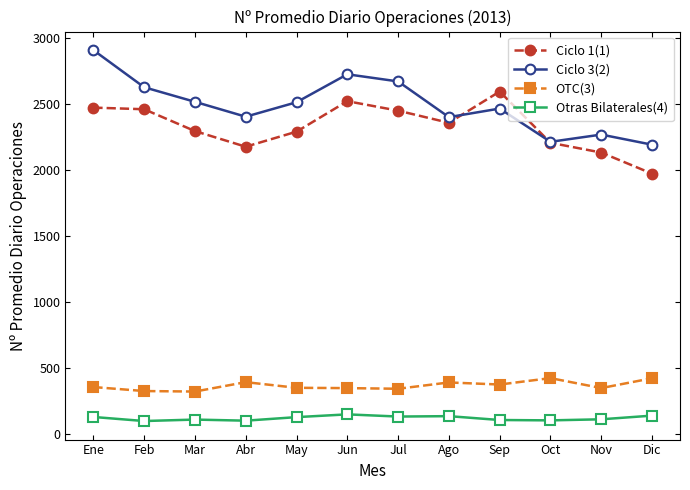

How many series are shown in this chart?

4